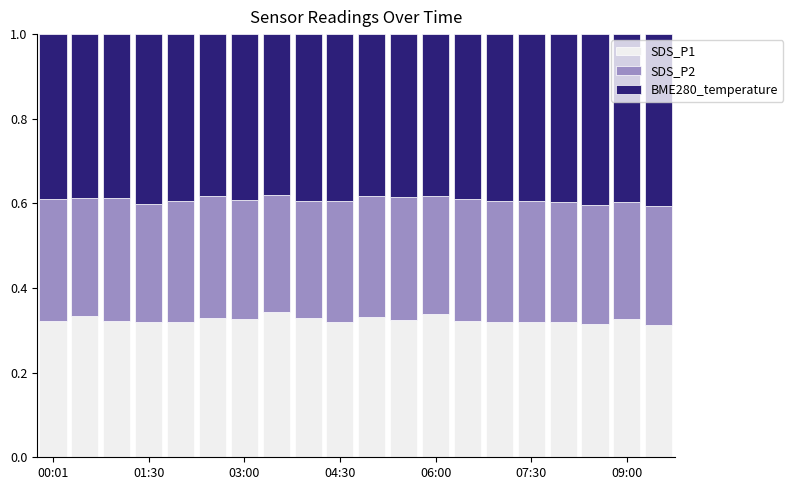

What is the sum of all SDS_P1 values?

6.5